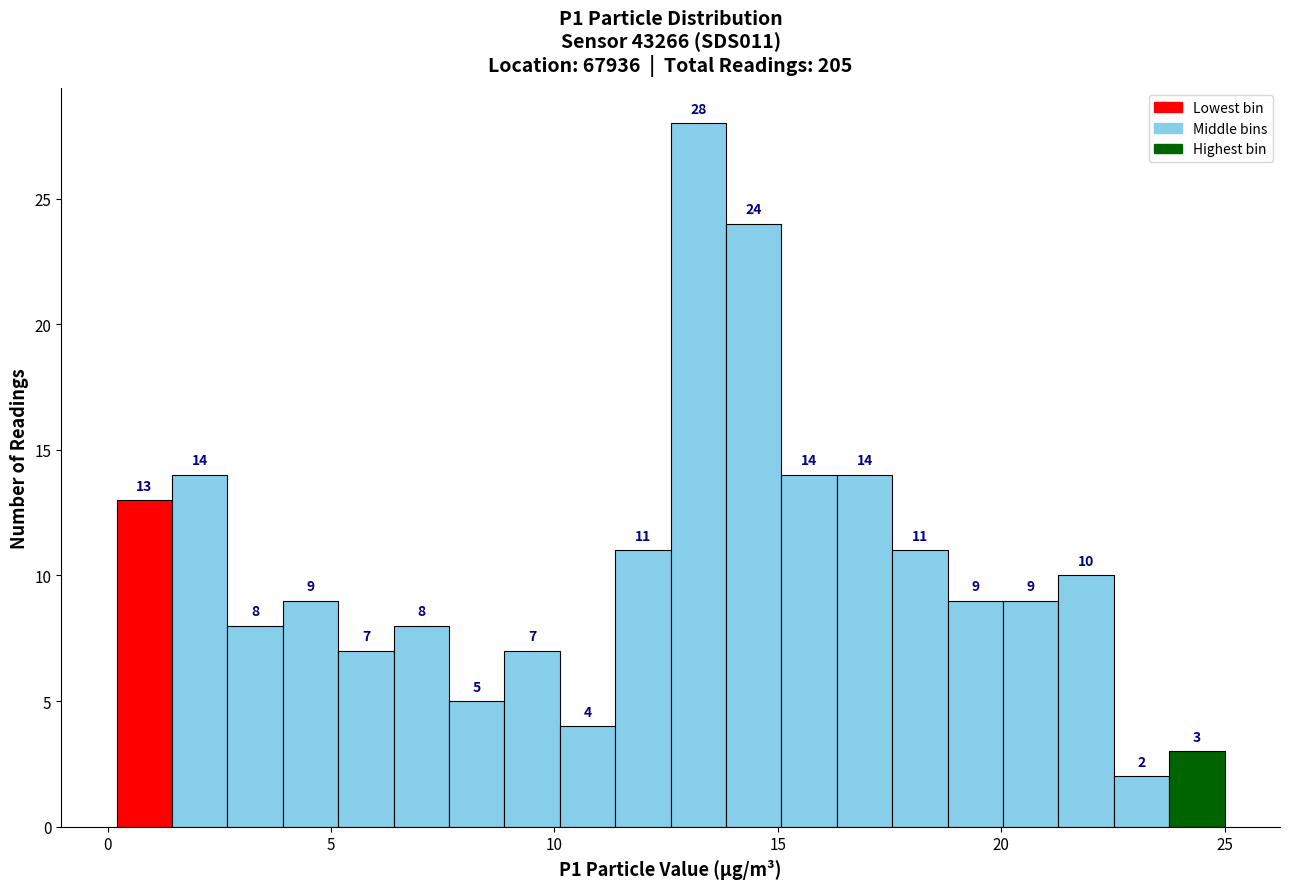

Read against the x-axis, roughly where is the centre of the tallest bar?

13.0